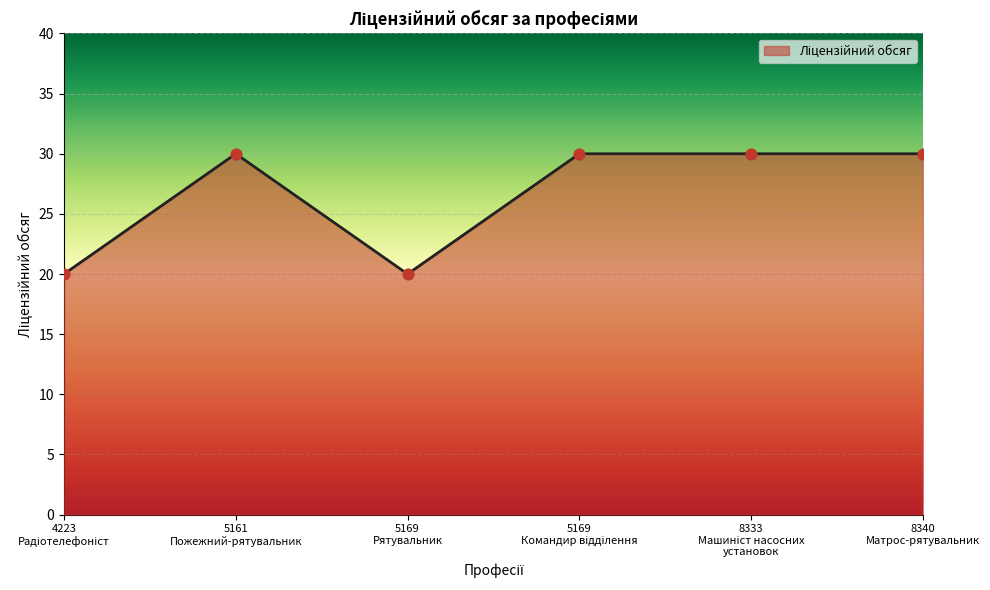

What is the sum of all values?

160